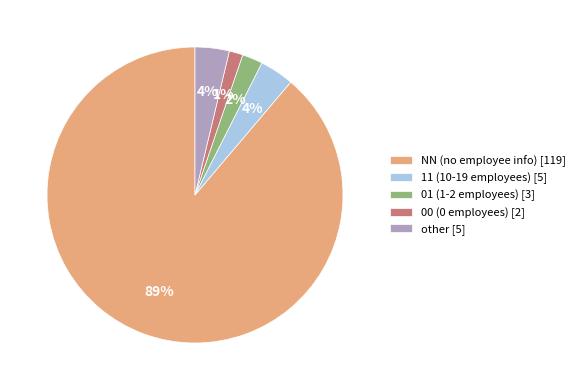

To the nearest percent, what portion does other represent?

4%